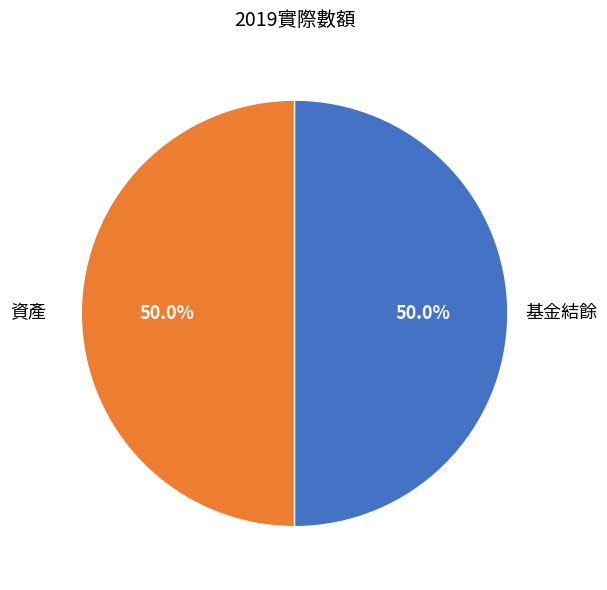

Rank the categories by value from highest to lowest.

資產, 基金結餘